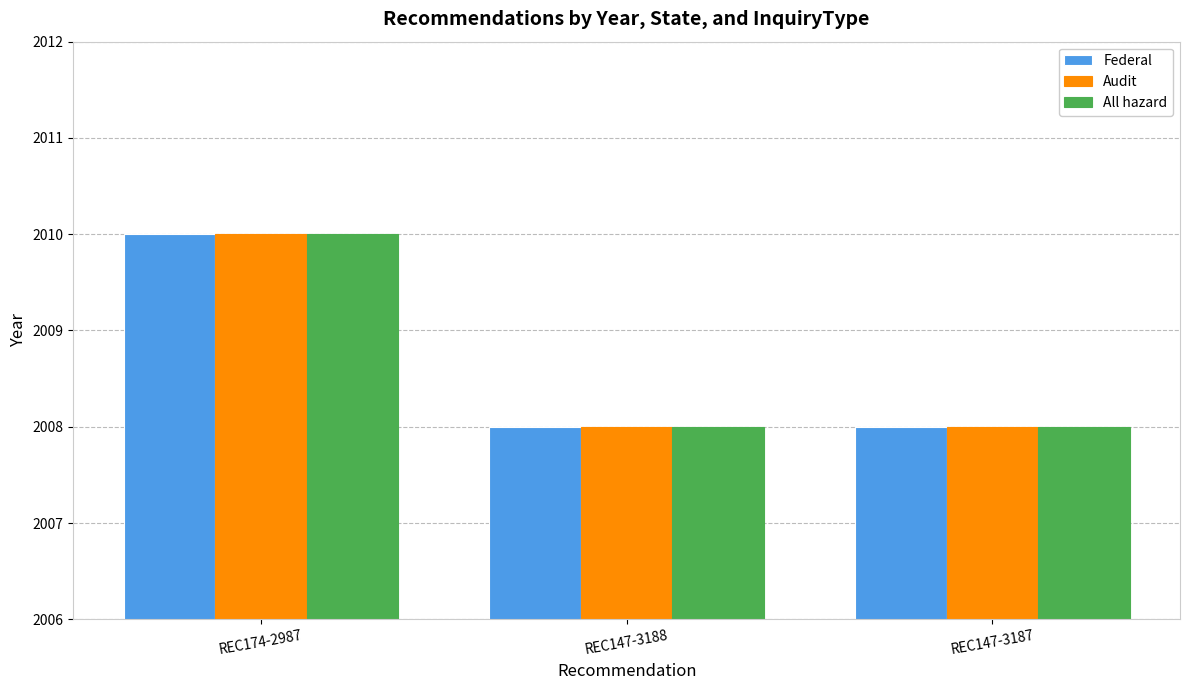

How many bars are there in each group?

3